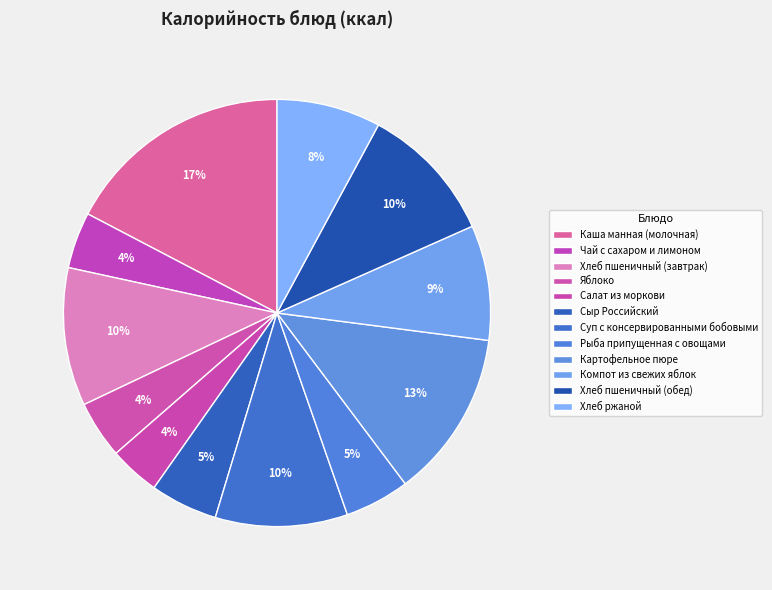

How many segments does this pie chart have?

12